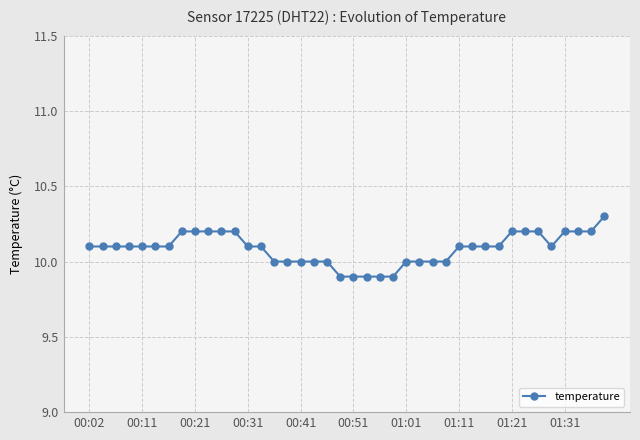

What is the minimum value shown in the chart?

9.9